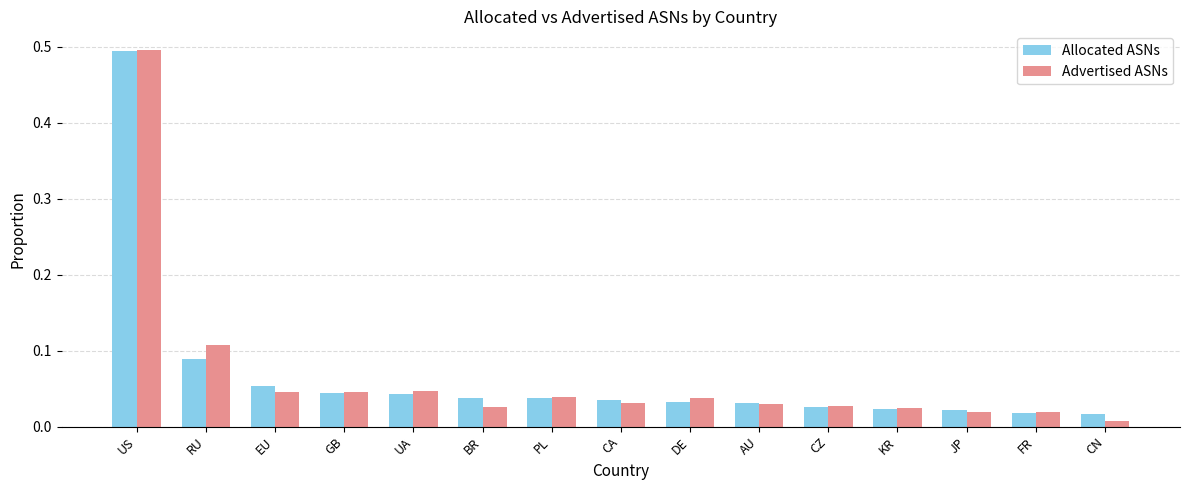

Which label corresponds to the largest value in the chart?

US